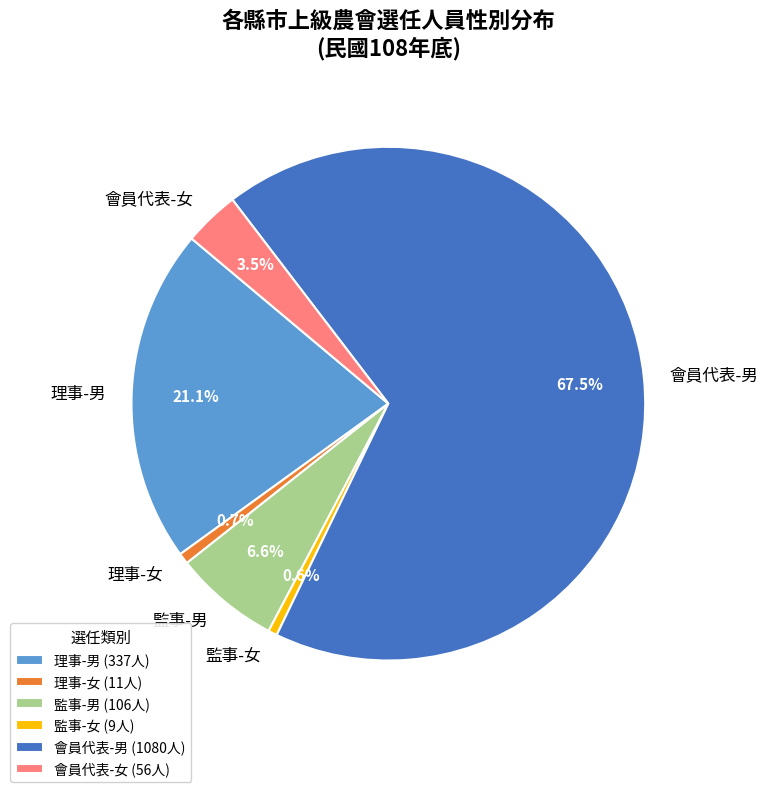

Do 會員代表-男 and 理事-女 together represent more than half of the pie?

Yes